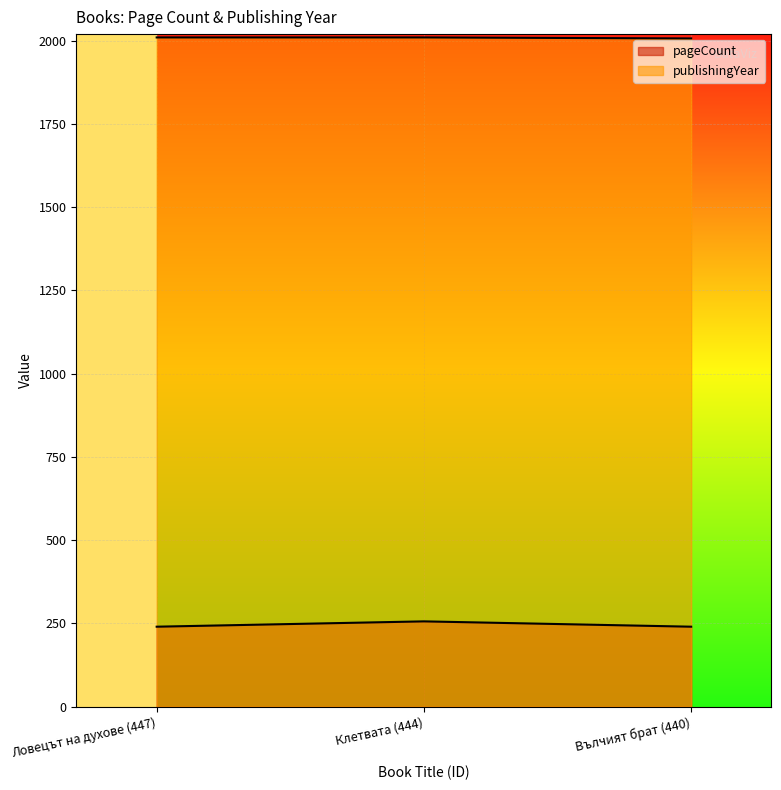

How many data points does each series have?

3